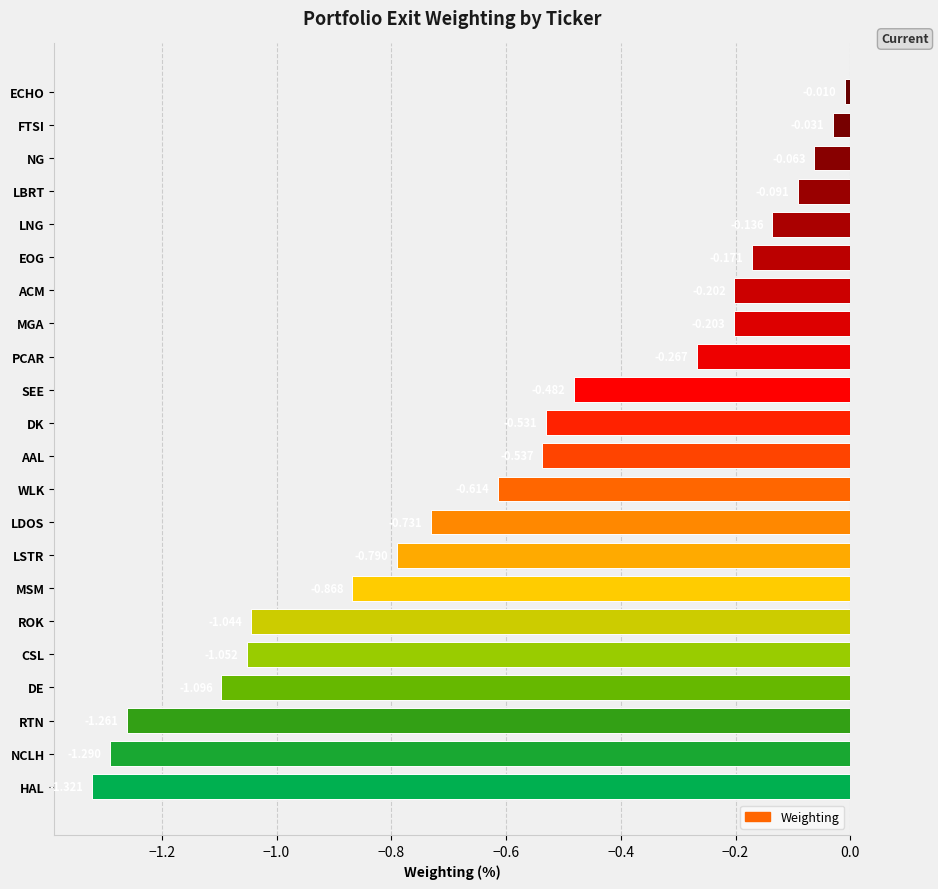

Between MSM and NCLH, which is larger?

MSM